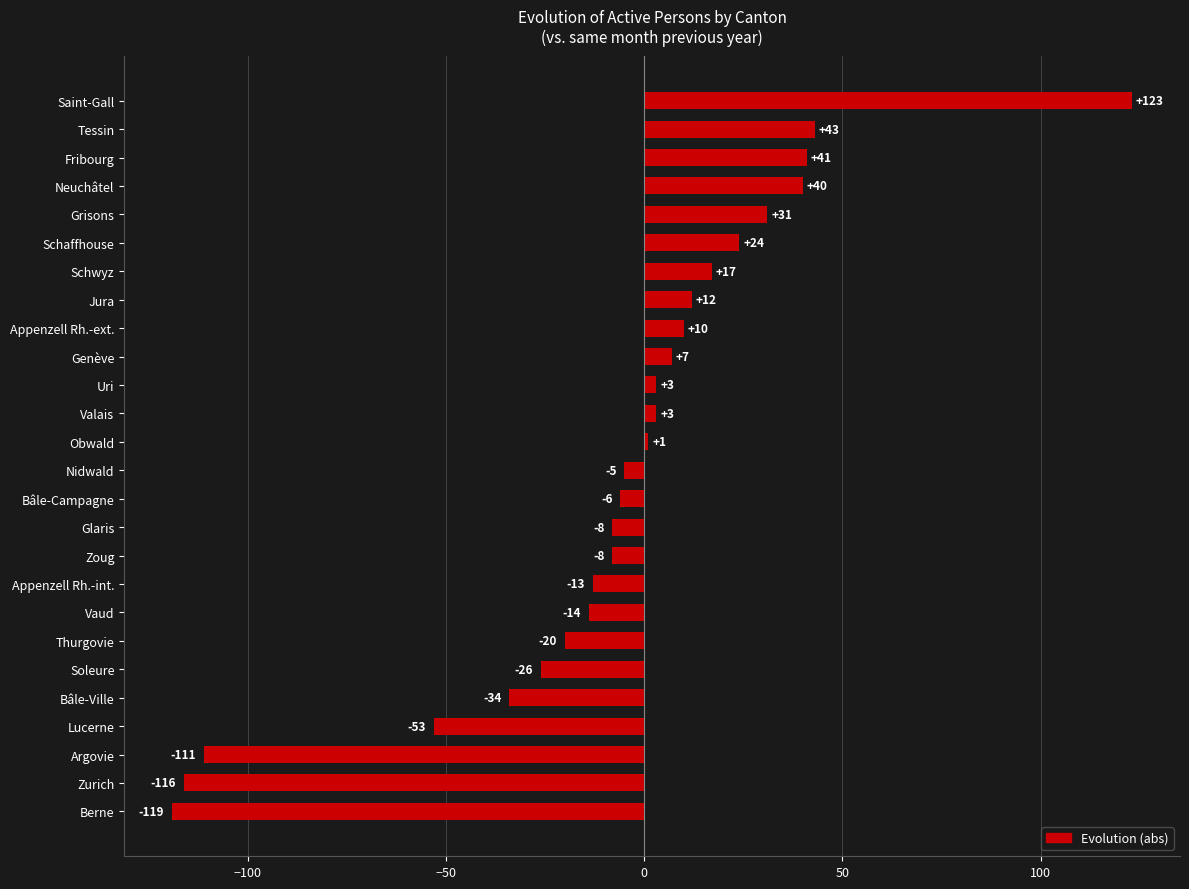

What is the difference between the second highest and second lowest values?

159